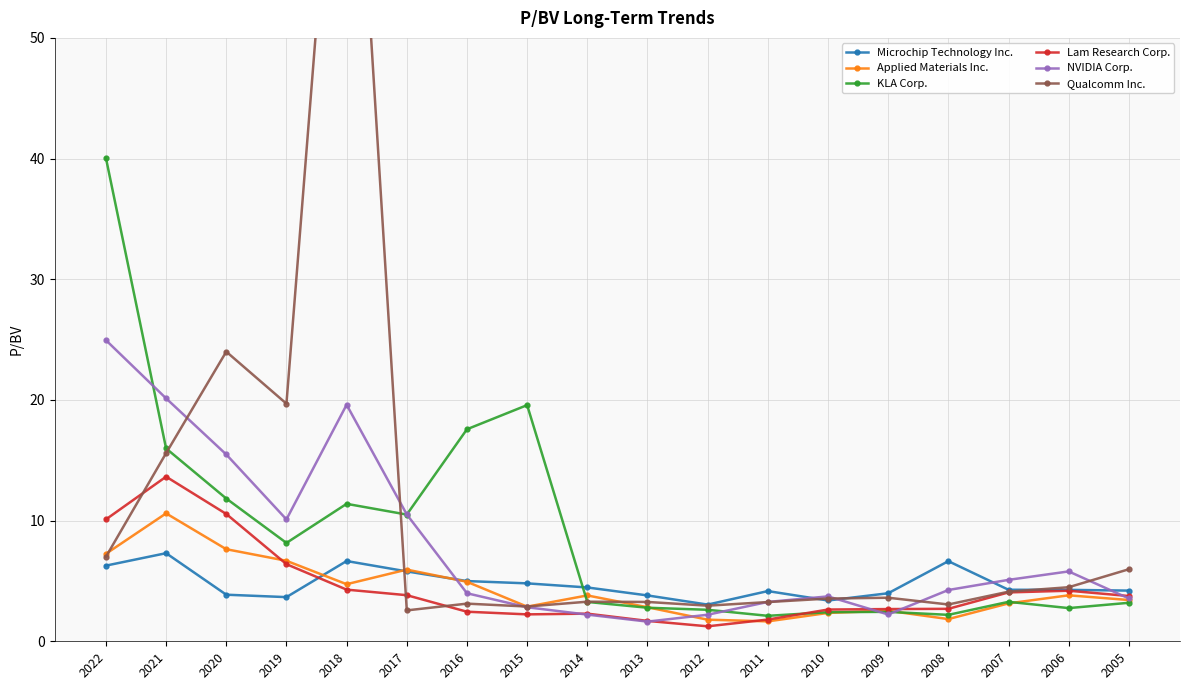

Reading right to left, extract all data points from this chart.

Microchip Technology Inc.: 4.2	4.3	4.3	6.6	4.0	3.4	4.2	3.0	3.8	4.5	4.8	5.0	5.8	6.7	3.7	3.9	7.3	6.3
Applied Materials Inc.: 3.4	3.8	3.1	1.8	2.5	2.4	1.6	1.8	2.8	3.8	2.9	4.9	5.9	4.7	6.7	7.6	10.6	7.2
KLA Corp.: 3.2	2.8	3.3	2.2	2.4	2.4	2.1	2.6	2.8	3.3	19.6	17.6	10.5	11.4	8.2	11.8	16.0	40.0
Lam Research Corp.: 3.8	4.2	4.0	2.7	2.7	2.6	1.8	1.2	1.7	2.3	2.2	2.5	3.8	4.3	6.4	10.6	13.6	10.1
NVIDIA Corp.: 3.5	5.8	5.1	4.2	2.2	3.7	3.3	2.2	1.6	2.2	2.8	4.0	10.5	19.6	10.1	15.5	20.1	24.9
Qualcomm Inc.: 6.0	4.5	4.1	3.0	3.6	3.5	3.2	3.0	3.3	3.3	2.9	3.1	2.6	82.6	19.7	24.0	15.6	7.0